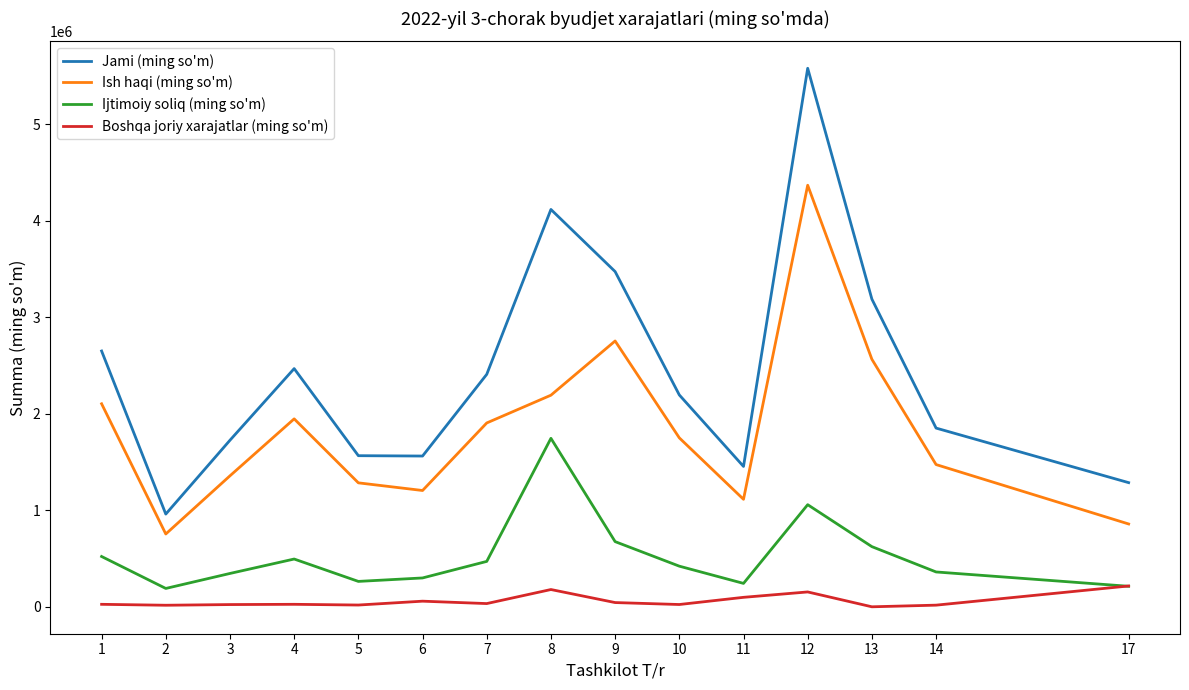

Which series has the largest range (max minus min)?

Jami (ming so'm)